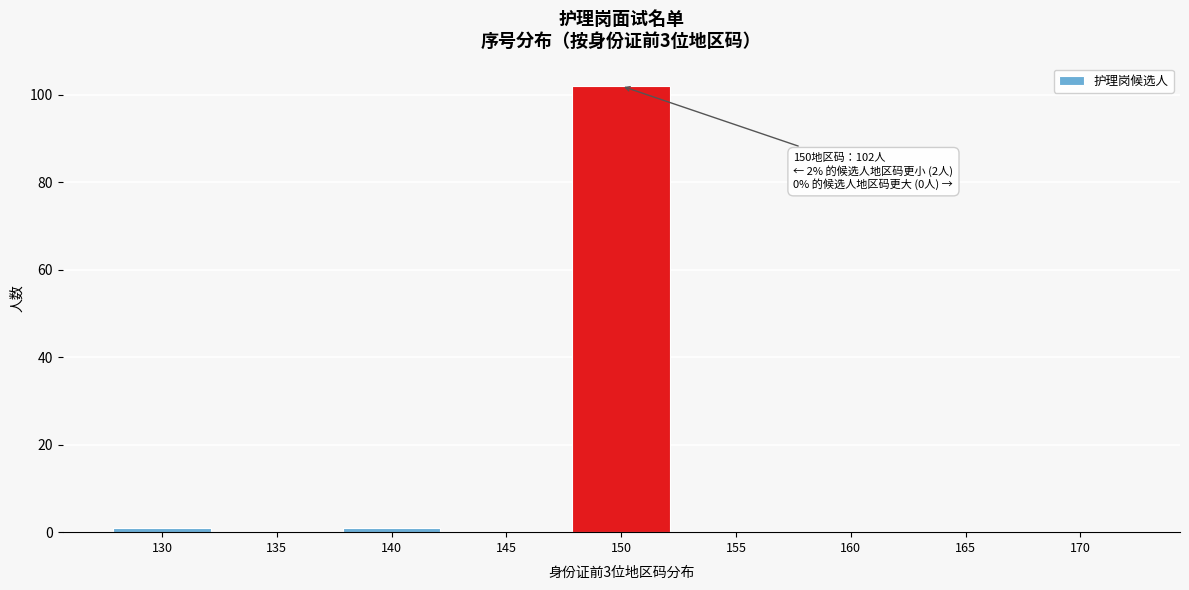

Reading left to right, transcribe all the data shown in this chart.

130=1	135=0	140=1	145=0	150=102	155=0	160=0	165=0	170=0